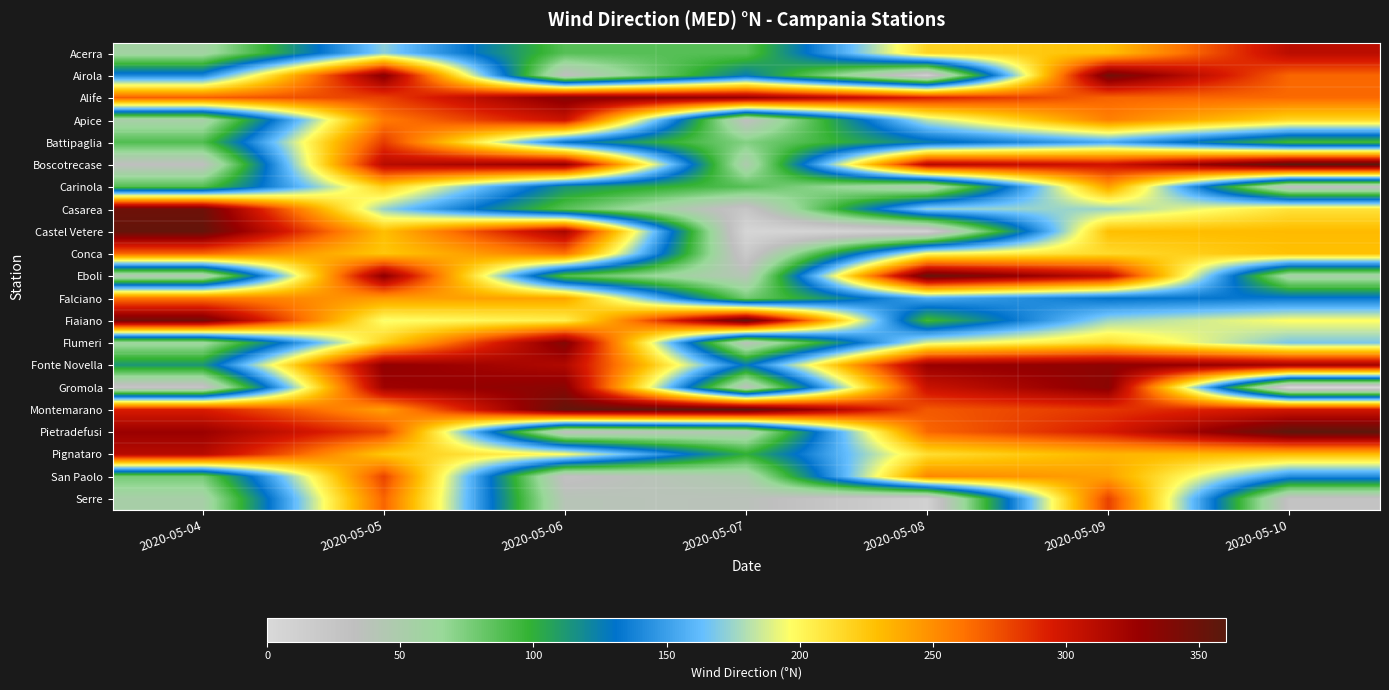

At which category does the chart reach its minimum across all series?

2020-05-10